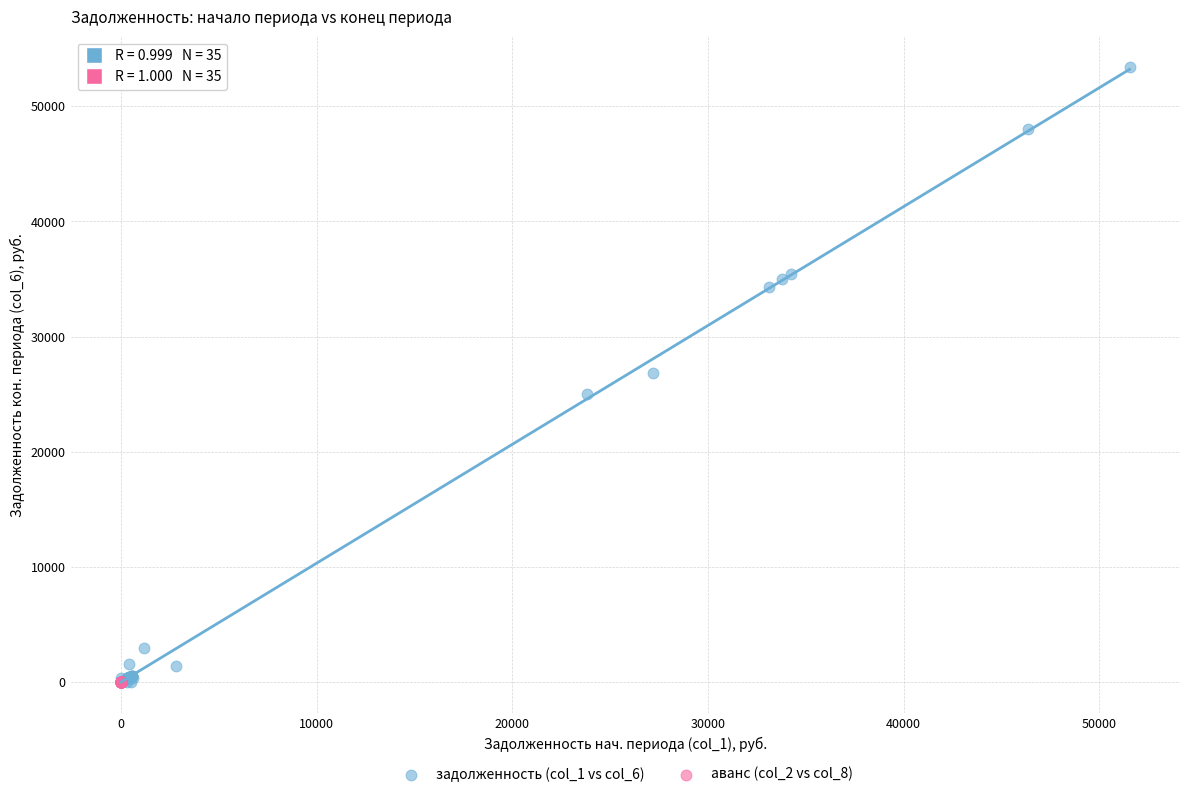

What are all the series names shown in the legend?

задолженность (col_1 vs col_6), аванс (col_2 vs col_8)